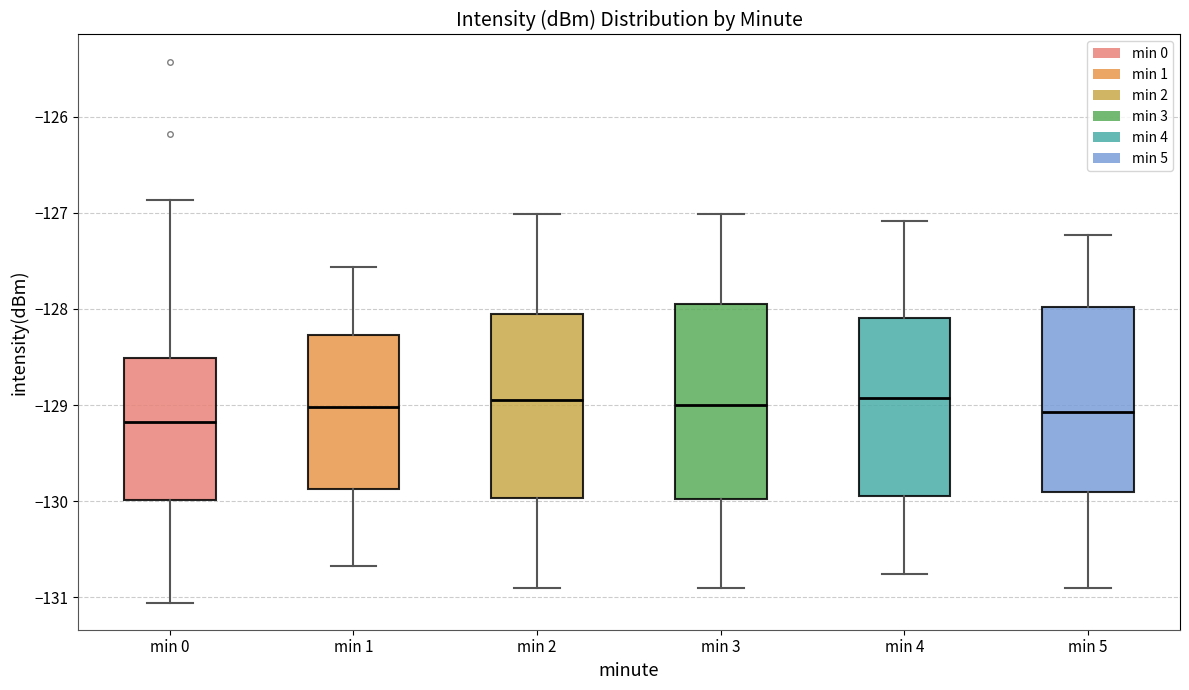

Where does the lower whisker of the box for min 1 end on the y-axis? The values are not printed on the chart, so give them approximately, as read against the axis.

-130.7